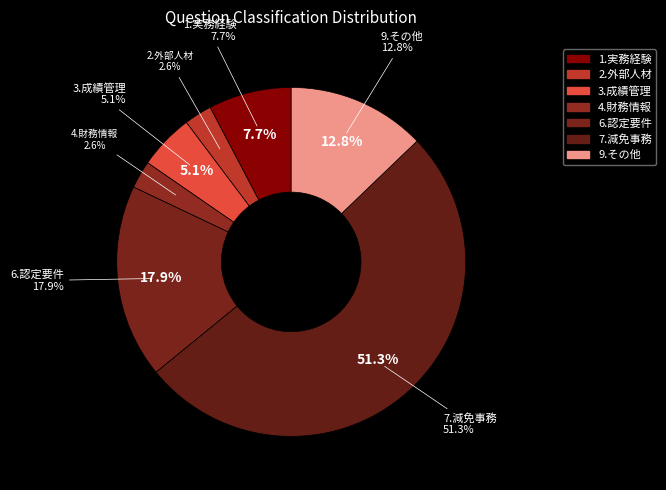

Which category has the biggest portion of the pie?

7.授業料等減免の事務処理に関する問い合わせ